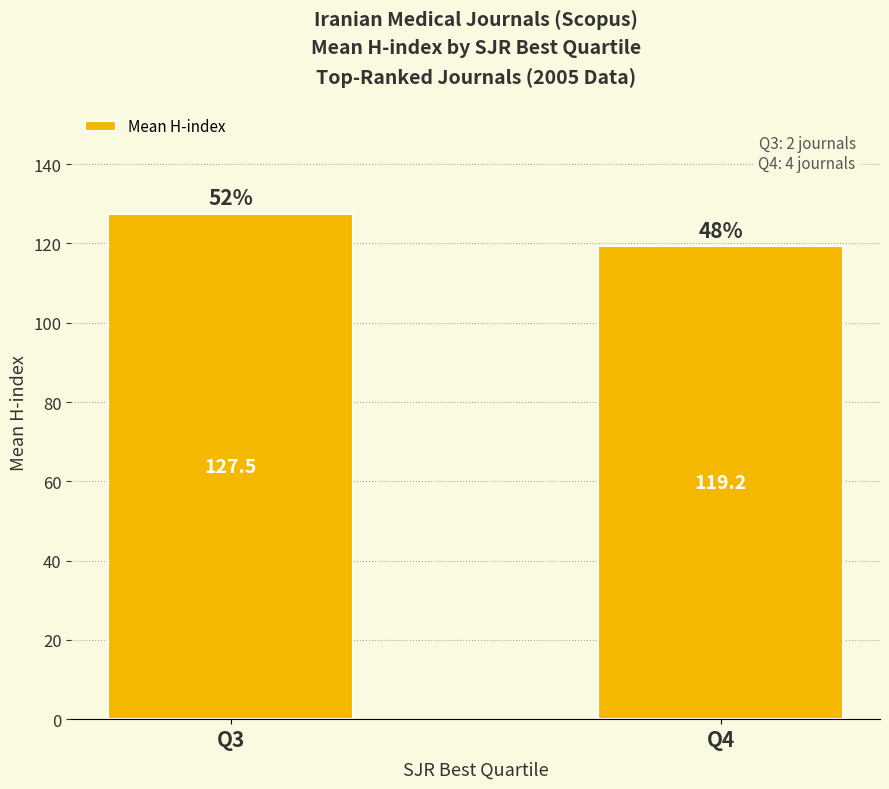

List the labels in order of value, largest first.

Q3, Q4